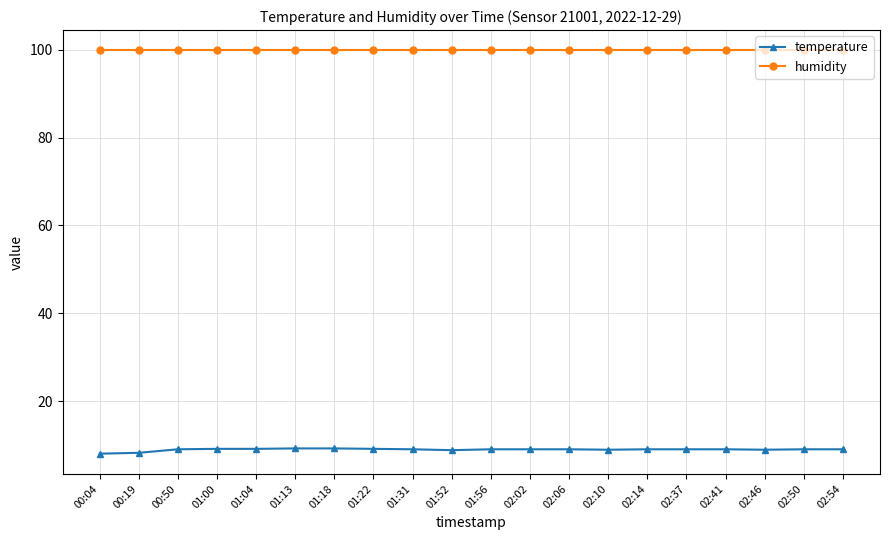

At how many categories does at least one series exceed 74?

20